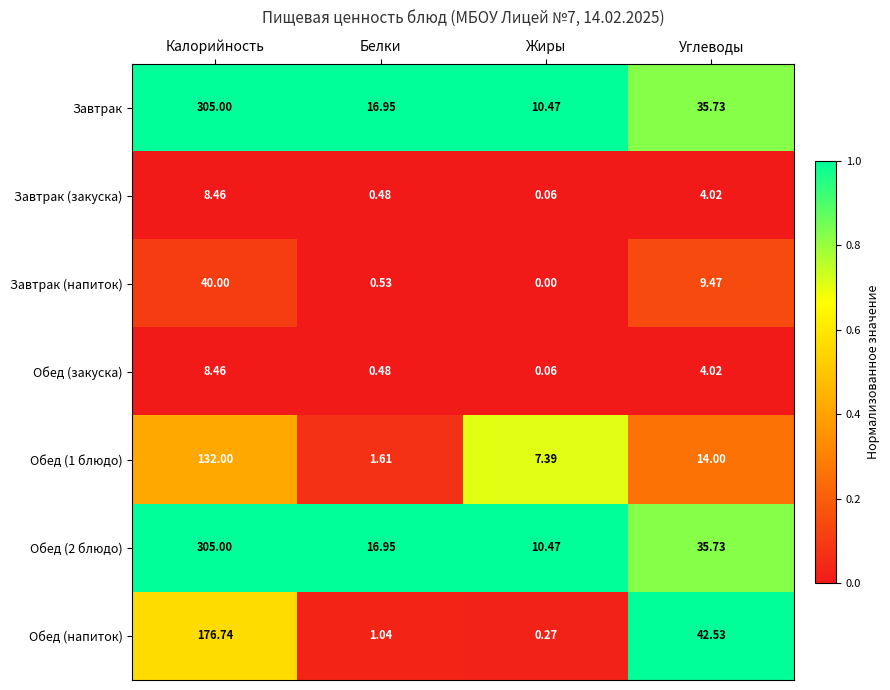

At which category does the chart reach its peak across all series?

Калорийность